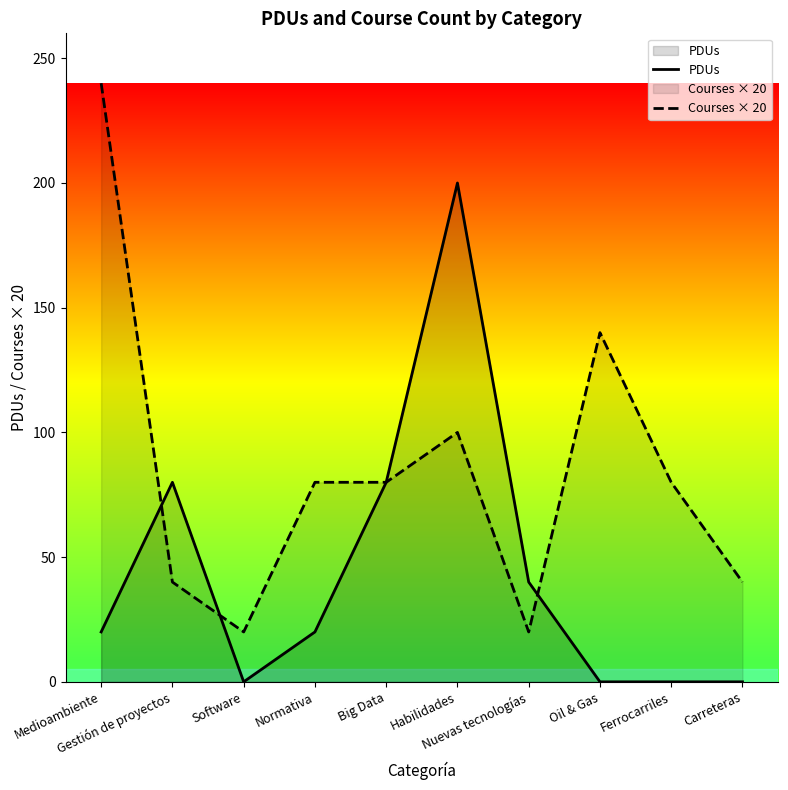

List the series in order of their overall mean, lowest first.

PDUs, Courses × 20